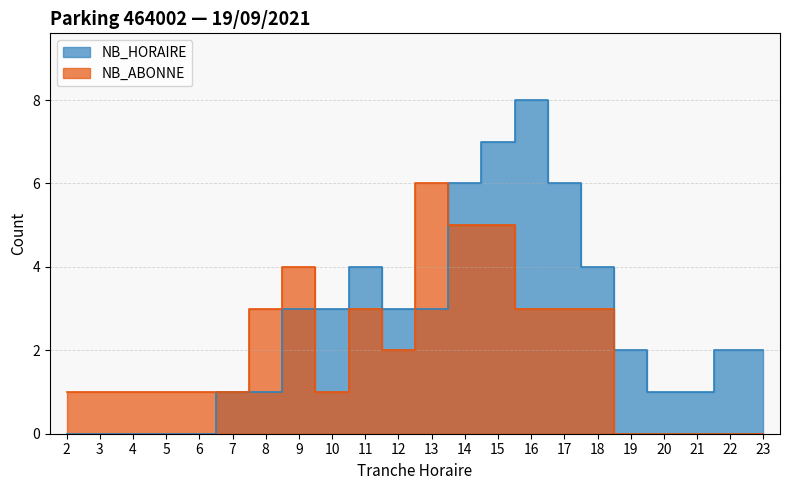

Which series changed the most between 10 and 21?

NB_HORAIRE